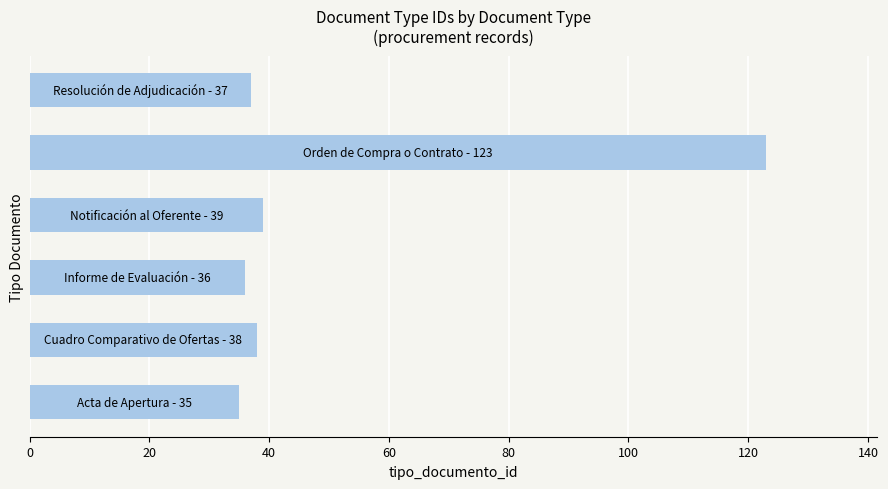

What is the difference between the maximum and second lowest values?

87